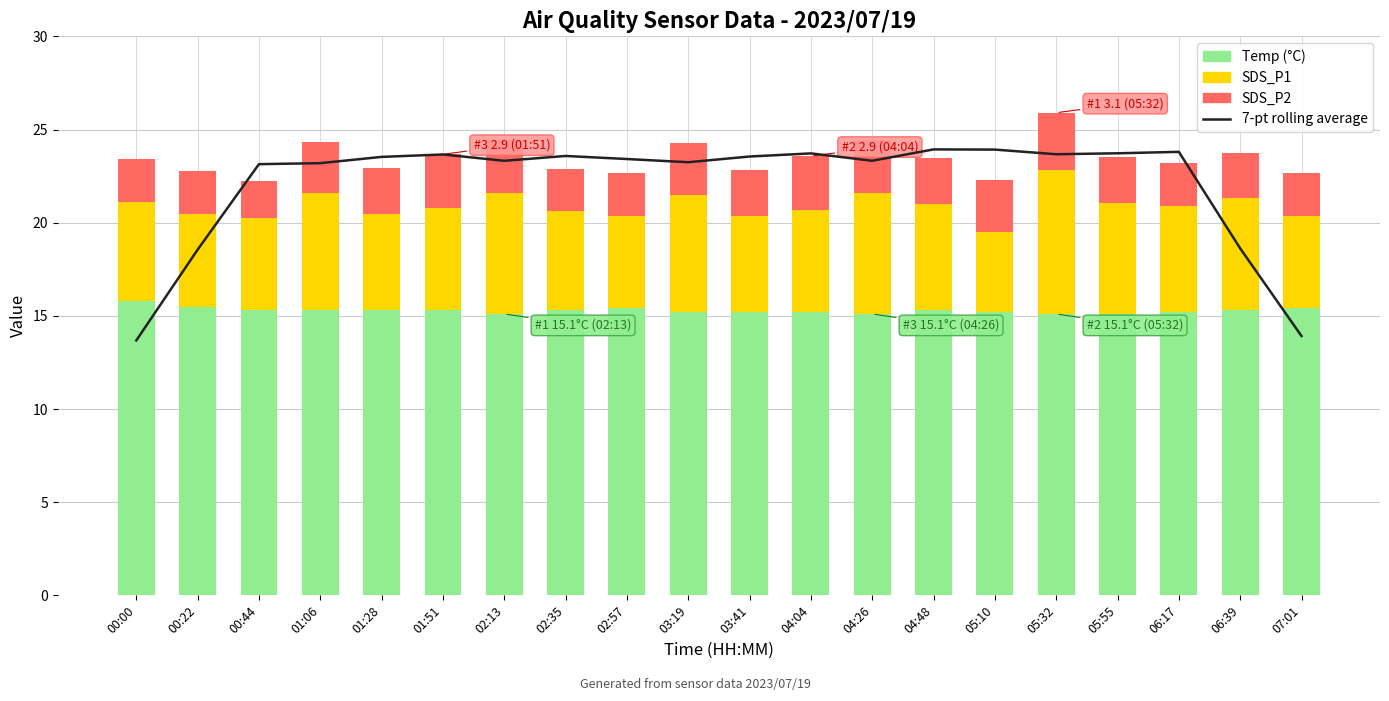

Reading right to left, transcribe all the data shown in this chart.

7-pt rolling average: 13.9	18.6	23.8	23.7	23.7	23.9	23.9	23.3	23.7	23.6	23.2	23.4	23.6	23.3	23.7	23.5	23.2	23.1	18.6	13.7
Temp: 15.4	15.3	15.2	15.1	15.1	15.2	15.3	15.1	15.2	15.2	15.2	15.4	15.3	15.1	15.3	15.3	15.3	15.3	15.5	15.8
SDS_P1: 4.9	6.0	5.7	5.9	7.7	4.3	5.7	6.5	5.5	5.2	6.3	4.9	5.3	6.5	5.5	5.2	6.3	4.9	4.9	5.3
SDS_P2: 2.3	2.4	2.3	2.5	3.1	2.8	2.5	2.8	2.9	2.5	2.8	2.3	2.3	2.8	2.9	2.5	2.8	2.0	2.3	2.3